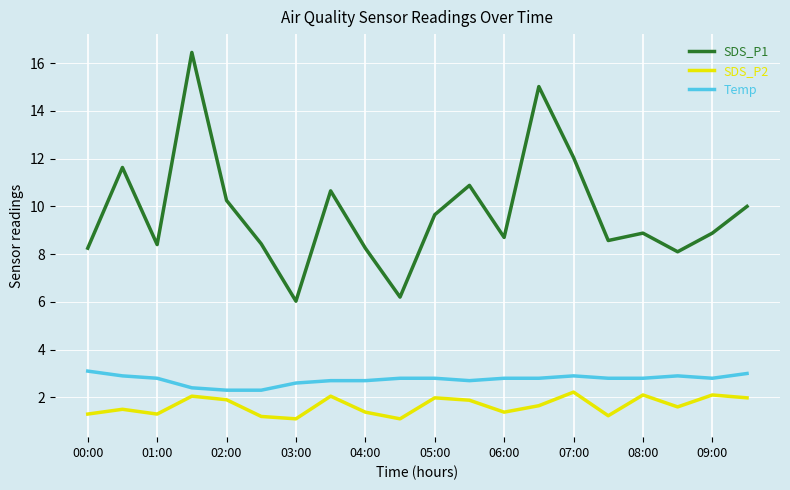

List the series in order of their peak value, highest first.

SDS_P1, Temp, SDS_P2